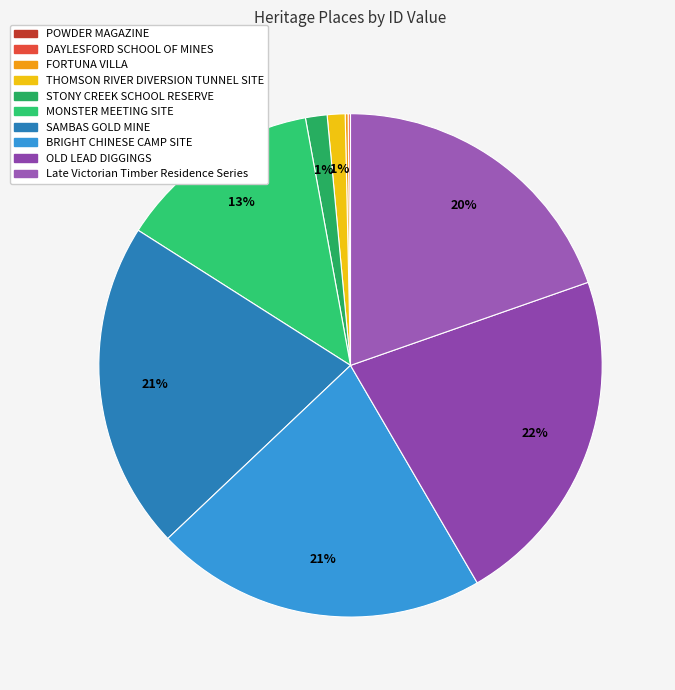

Combined, what portion of the pie is Late Victorian Timber Residence Series and STONY CREEK SCHOOL RESERVE?

21.0%